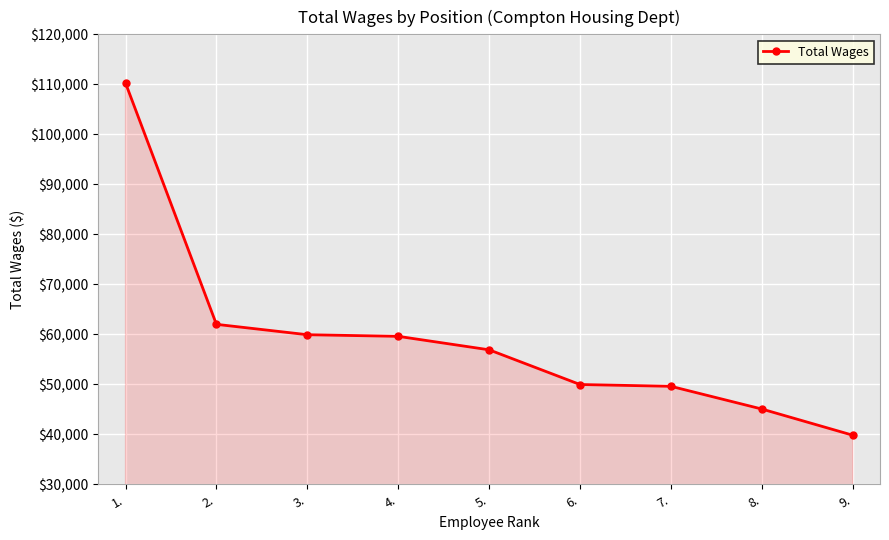

What value does the data have at 5., to the nearest 50?

56900